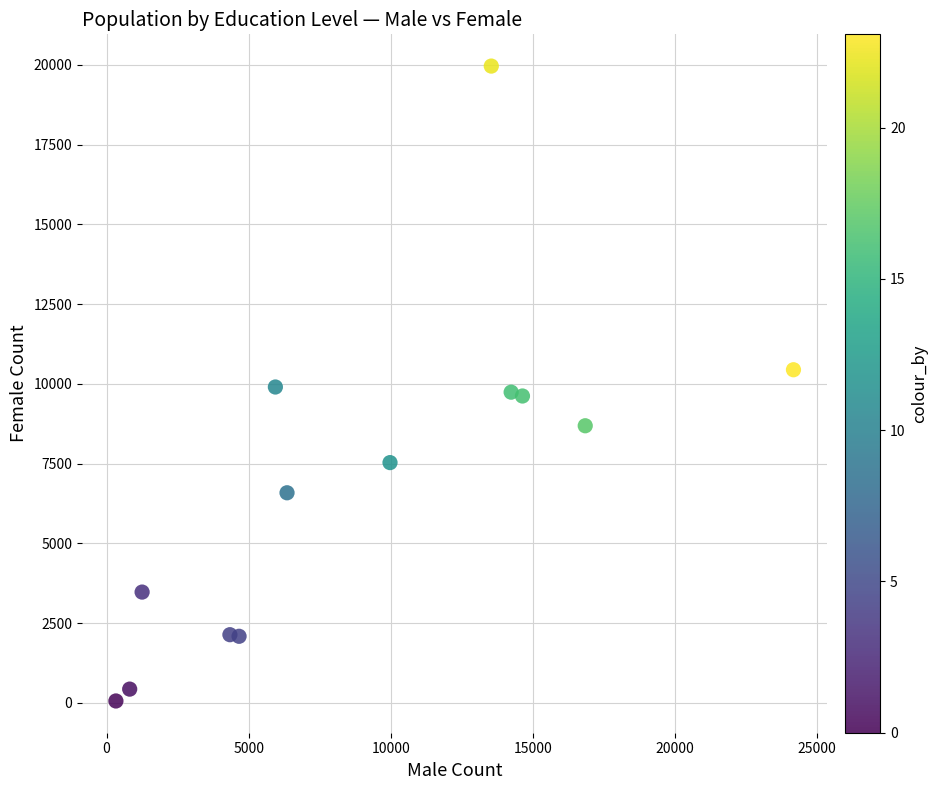

What is the range of Y values (max minus min)?

19904